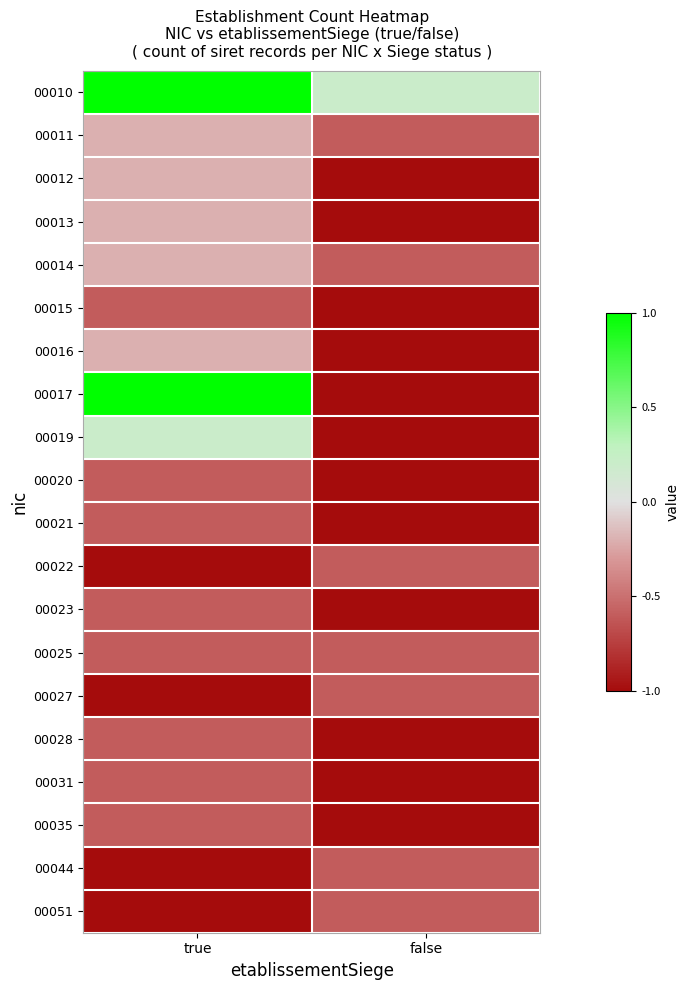

Reading left to right, what are all the values shown in this chart?

00010: true=1.0	false=0.2
00011: true=-0.2	false=-0.6
00012: true=-0.2	false=-1.0
00013: true=-0.2	false=-1.0
00014: true=-0.2	false=-0.6
00015: true=-0.6	false=-1.0
00016: true=-0.2	false=-1.0
00017: true=1.0	false=-1.0
00019: true=0.2	false=-1.0
00020: true=-0.6	false=-1.0
00021: true=-0.6	false=-1.0
00022: true=-1.0	false=-0.6
00023: true=-0.6	false=-1.0
00025: true=-0.6	false=-0.6
00027: true=-1.0	false=-0.6
00028: true=-0.6	false=-1.0
00031: true=-0.6	false=-1.0
00035: true=-0.6	false=-1.0
00044: true=-1.0	false=-0.6
00051: true=-1.0	false=-0.6